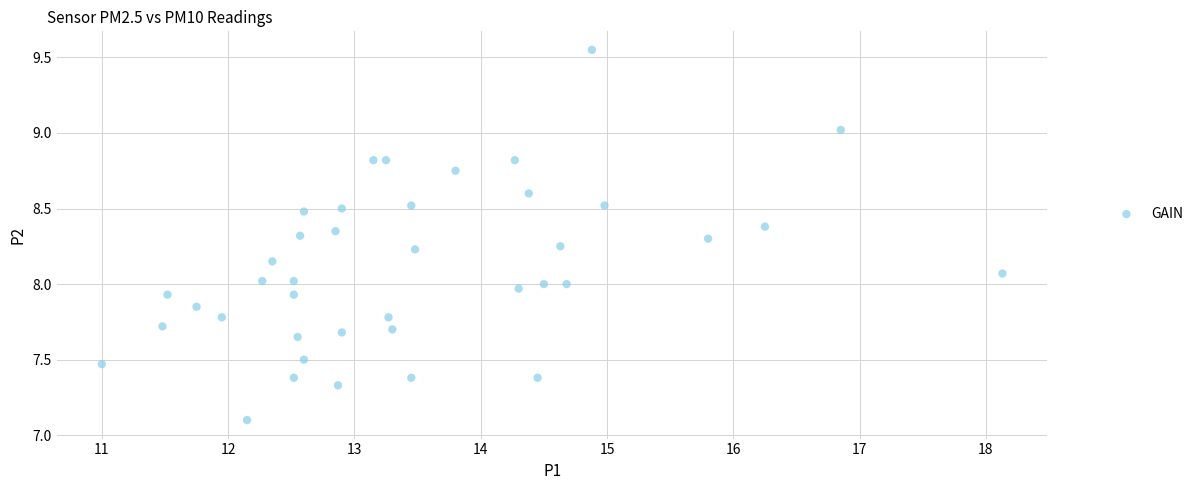

What is the range of X values (max minus min)?

7.1